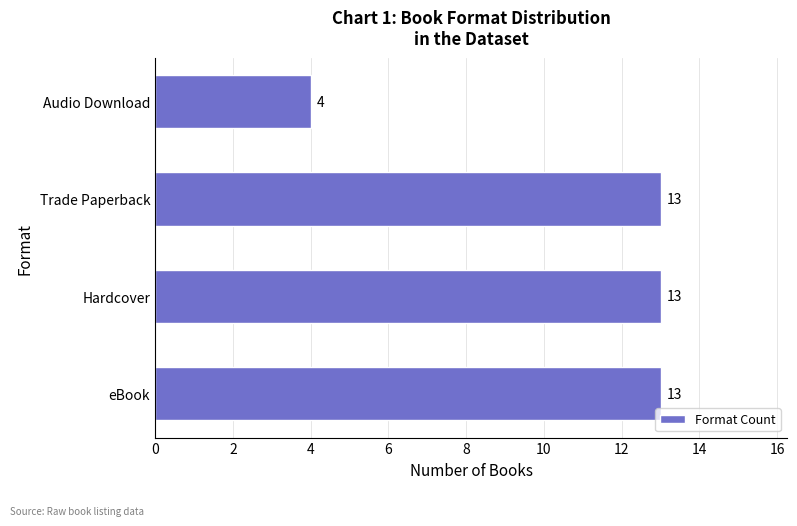

What is the minimum value shown in the chart?

4